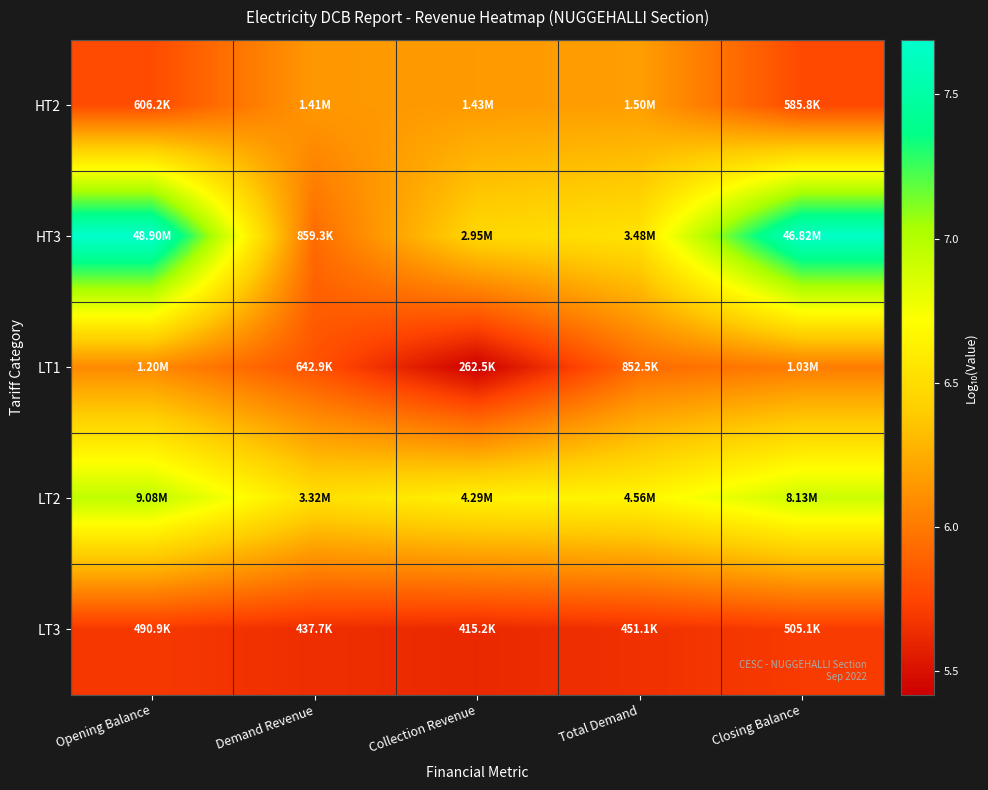

Between Opening Balance and Demand Revenue, which is larger?

Demand Revenue